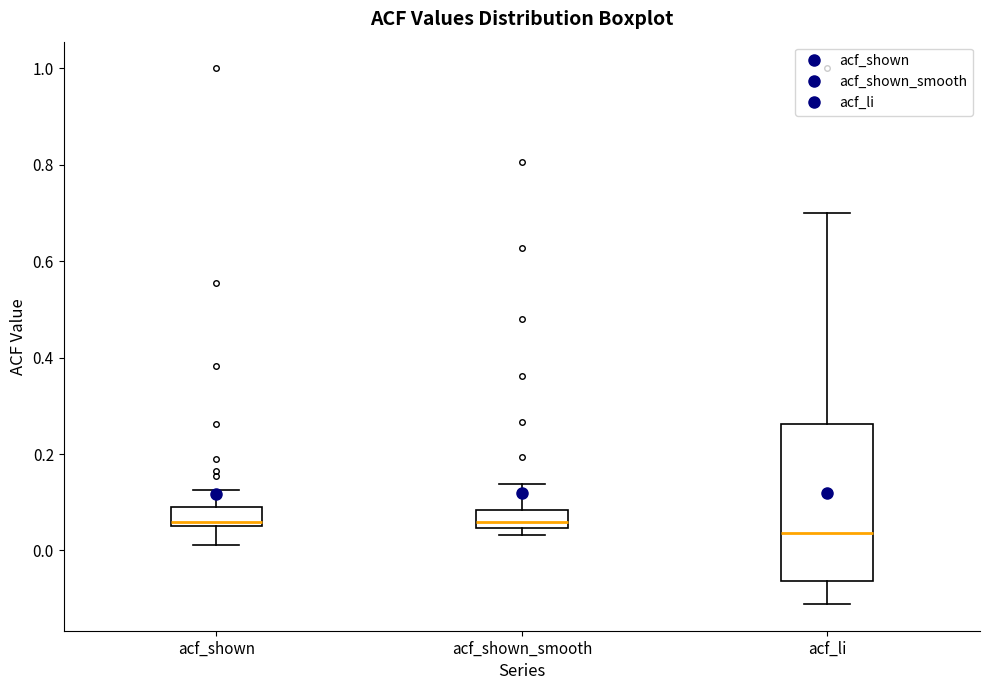

Comparing the boxes themselves (not the whiskers), which one is the tallest?

acf_li